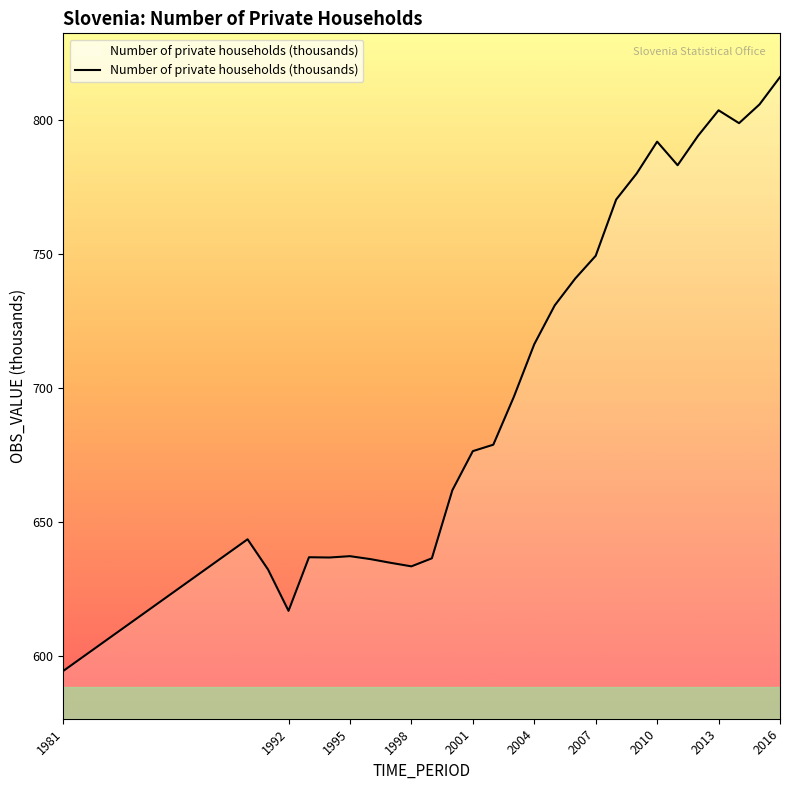

What is the maximum value shown in the chart?

816.2